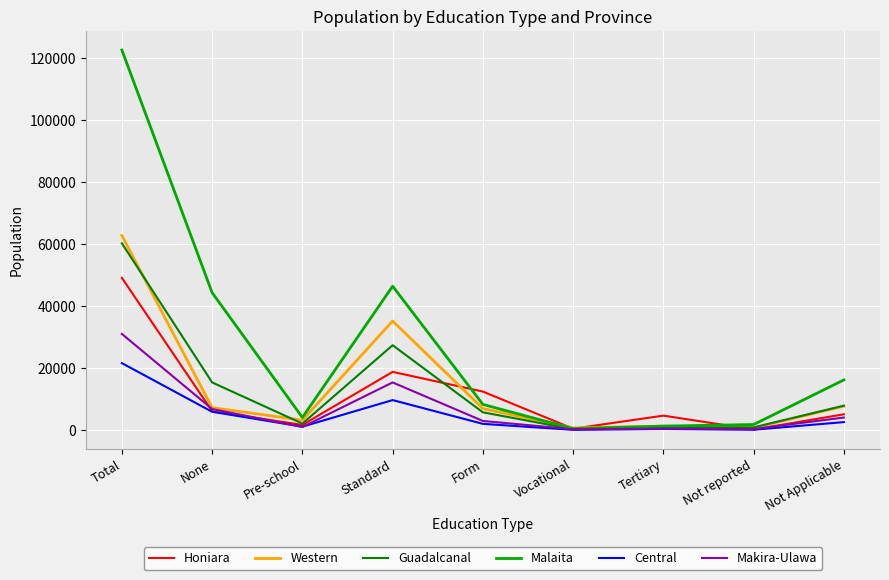

The Makira-Ulawa series shows 10730 at Standard. True or false?

False